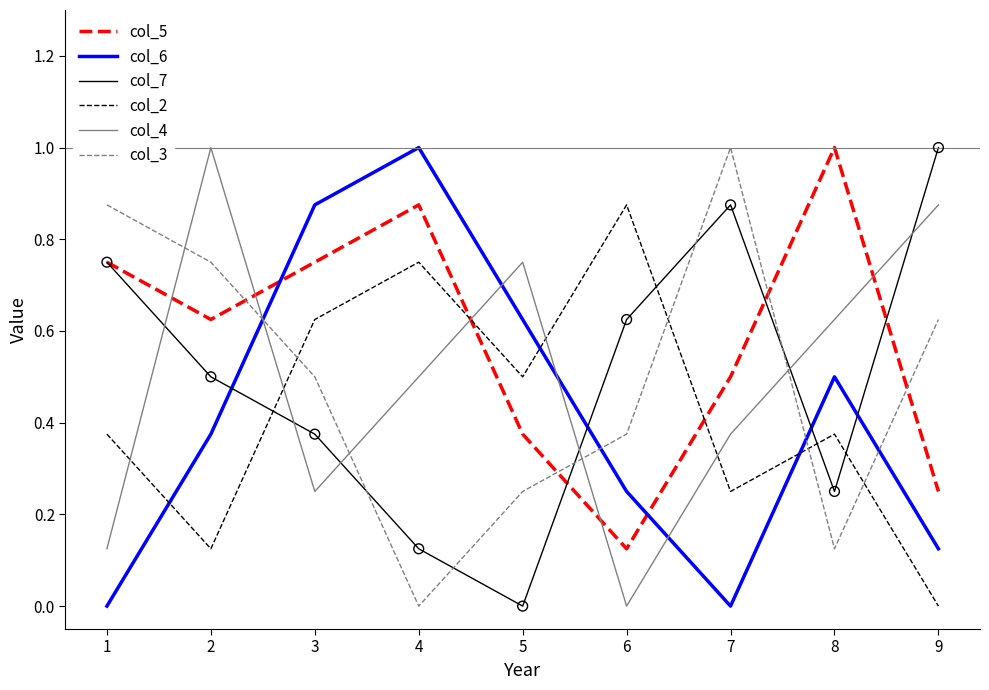

What are all the series names shown in the legend?

col_5, col_6, col_7, col_2, col_4, col_3